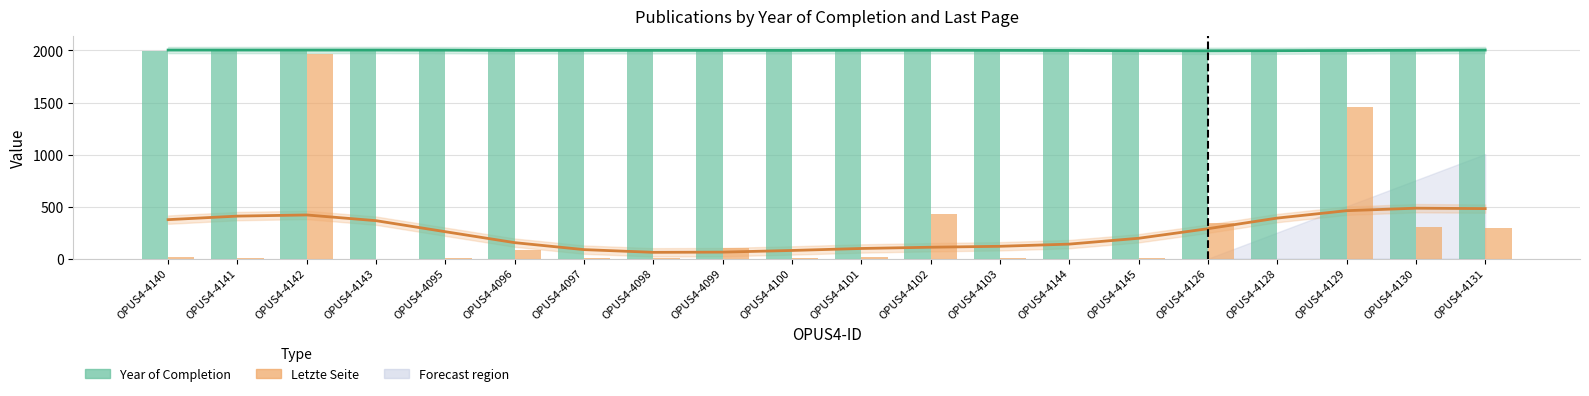

Between OPUS4-4102 and OPUS4-4145, which series saw the biggest shift?

Letzte Seite